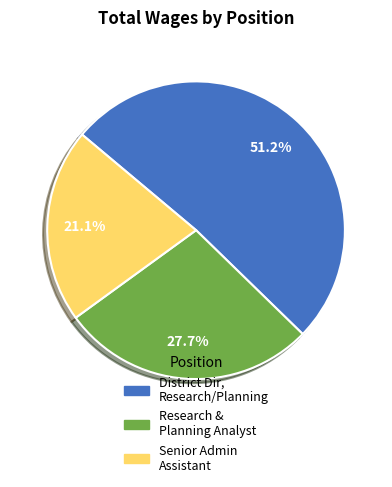

Is there any slice that represents more than half of the pie?

Yes